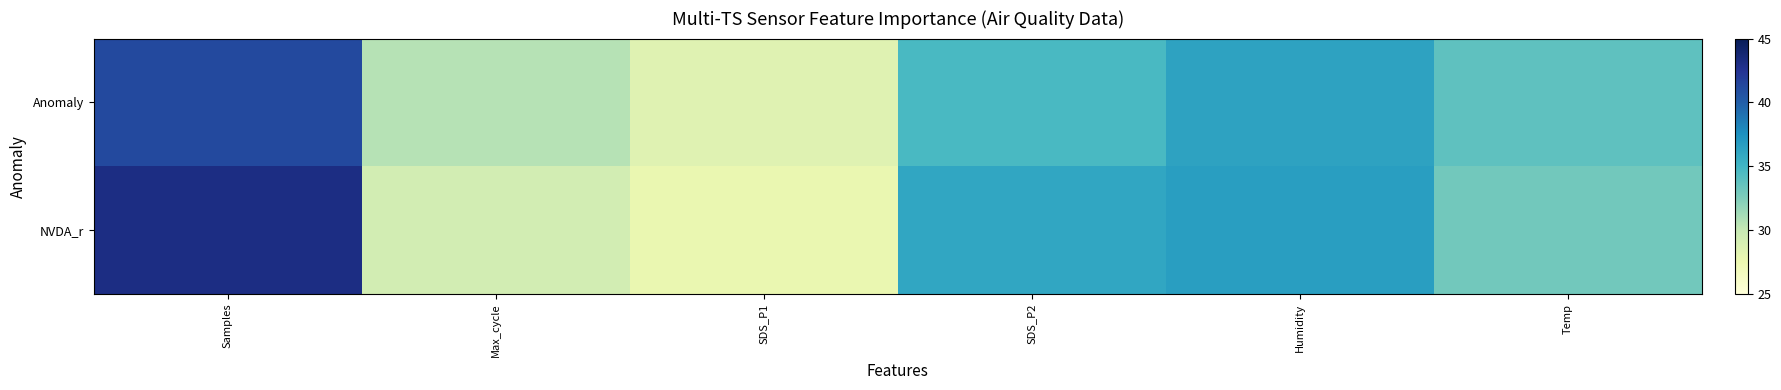

Which series has the largest total across all categories?

NVDA_r